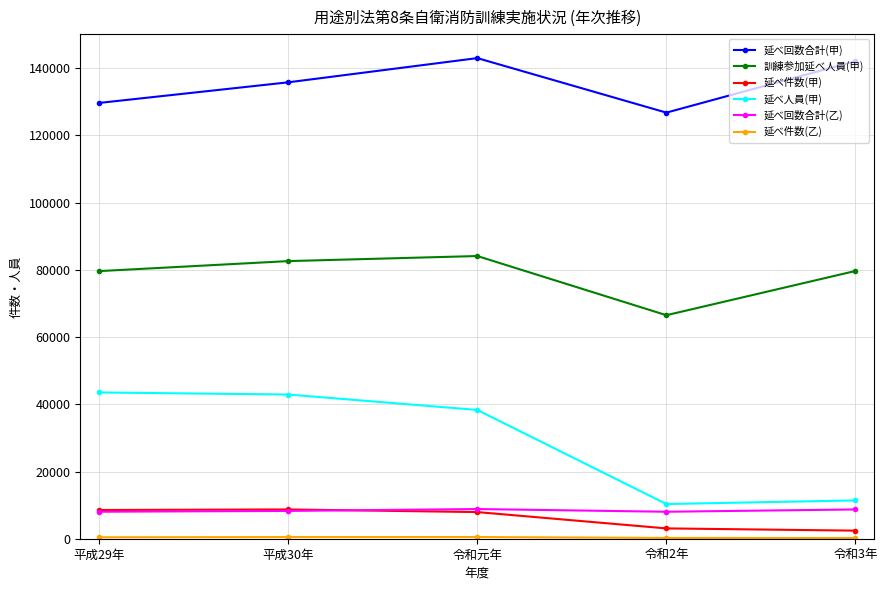

Read the 延べ回数合計(甲) value at 令和3年, to the nearest 50.

142100